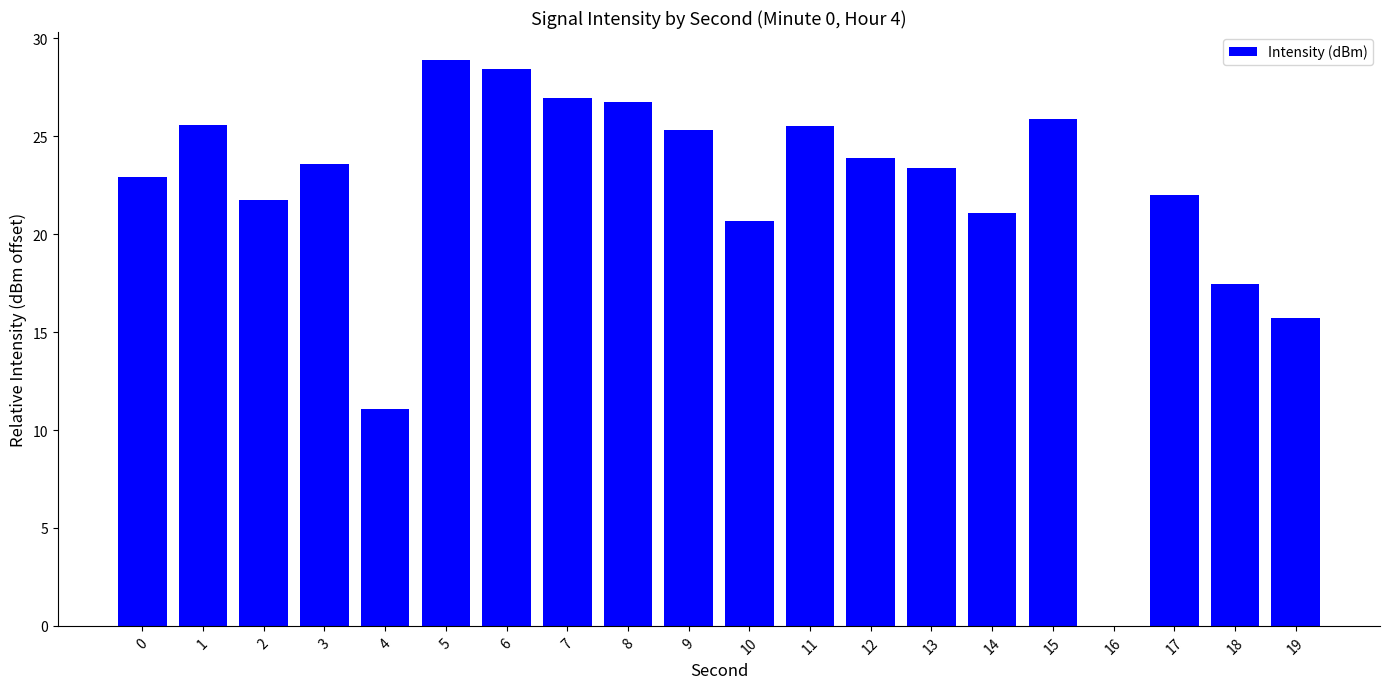

What is the greatest value displayed?

28.9